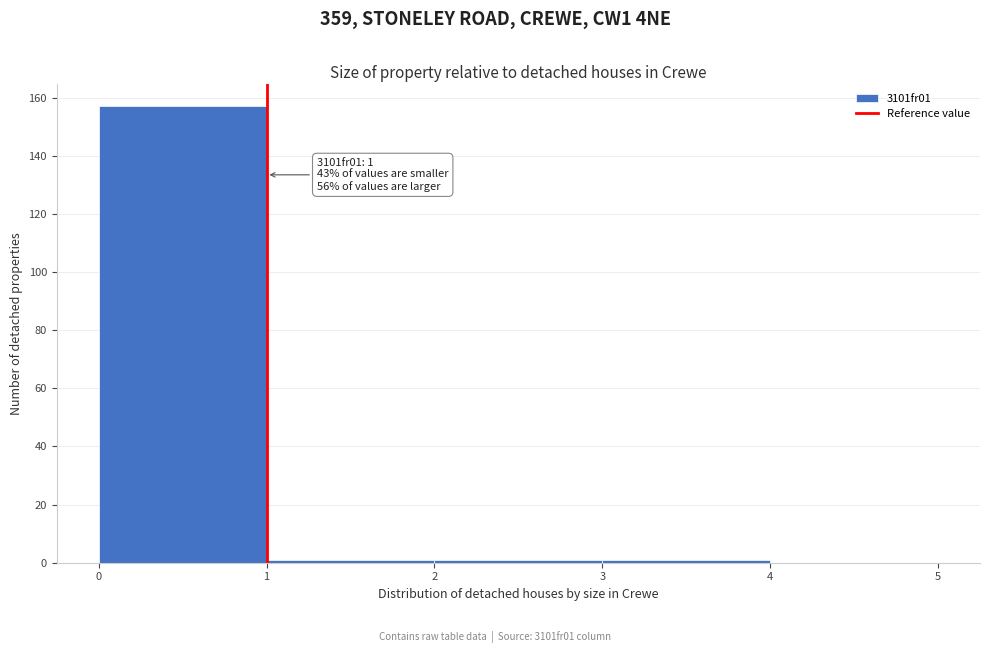

Over which range of the x-axis is the bar tallest?

0 to 1